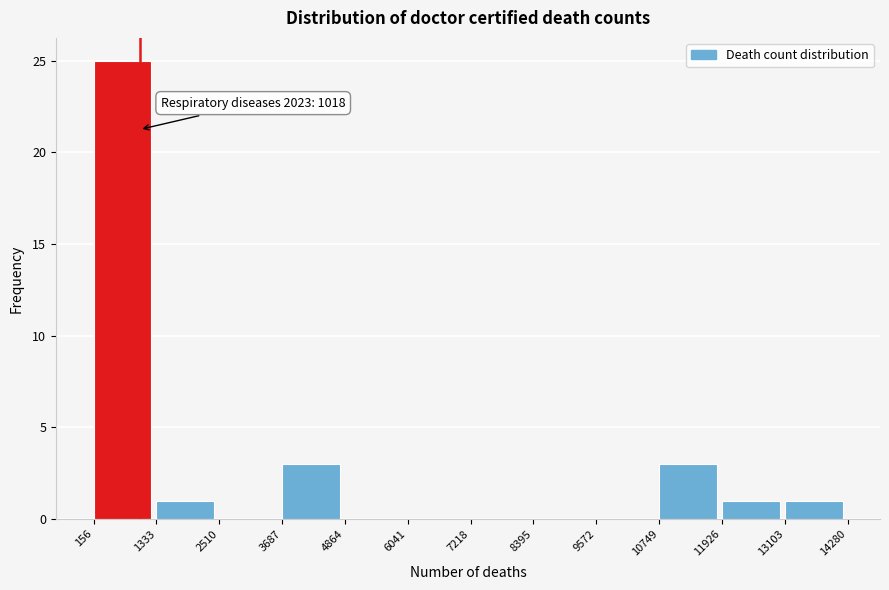

Over which range of the x-axis is the bar tallest?

156 to 1333